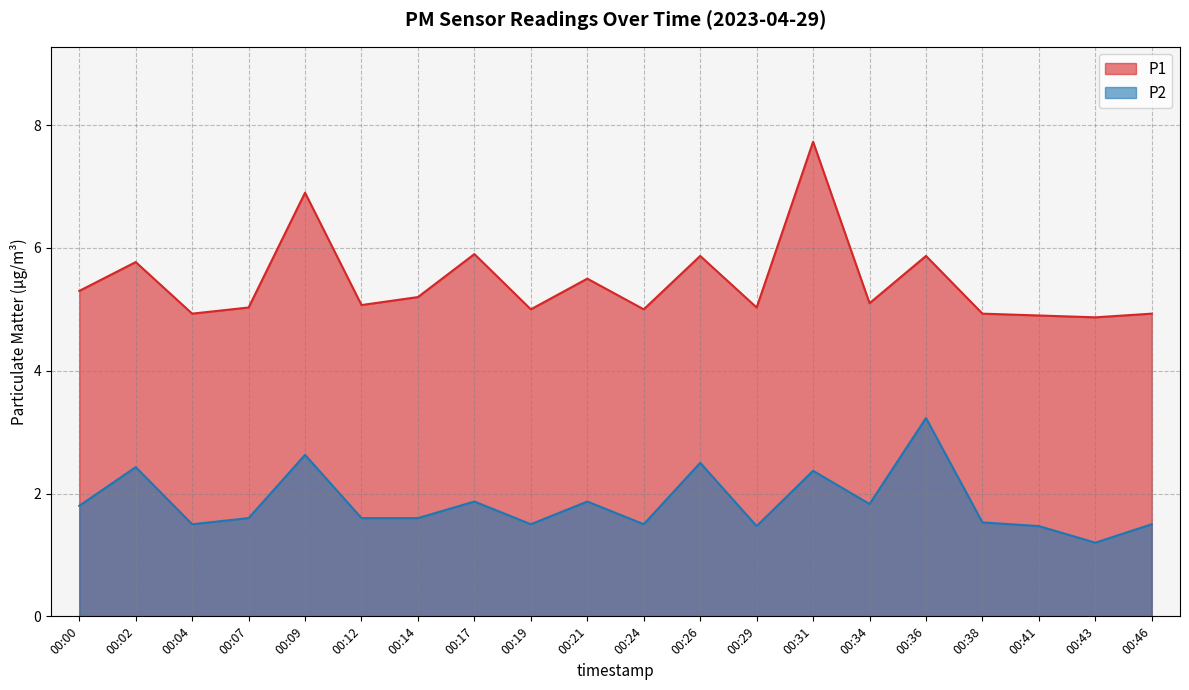

True or false: P1 and P2 cross at least once.

False